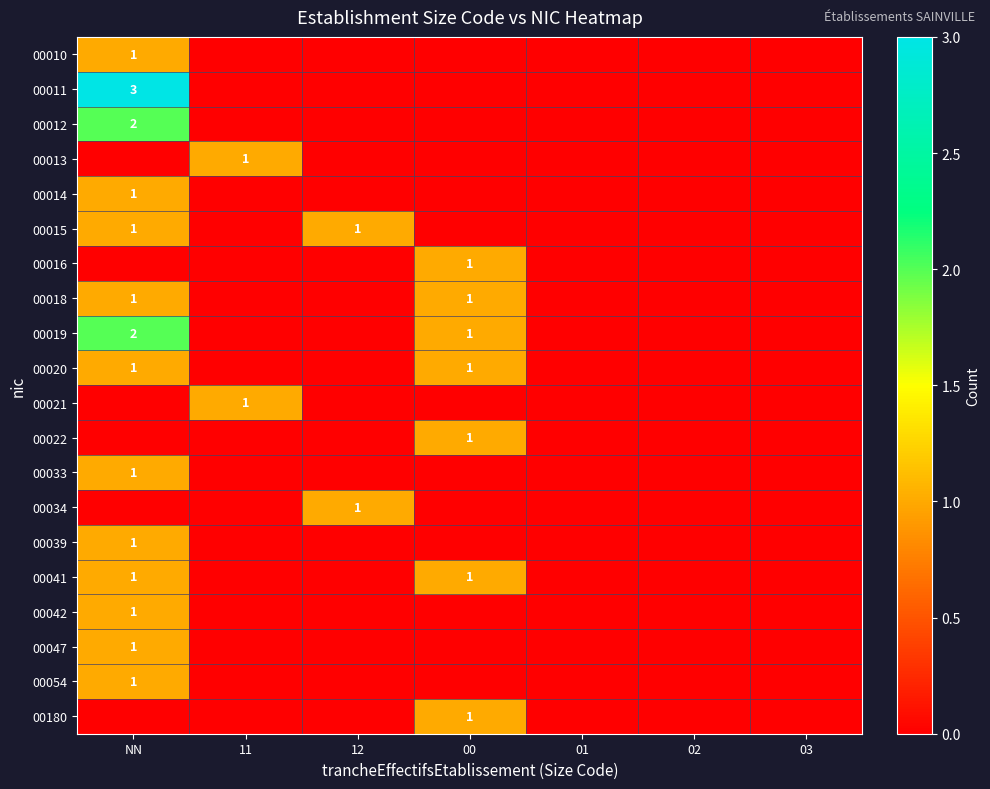

Is it true that 00015 equals 0 at 12?

False